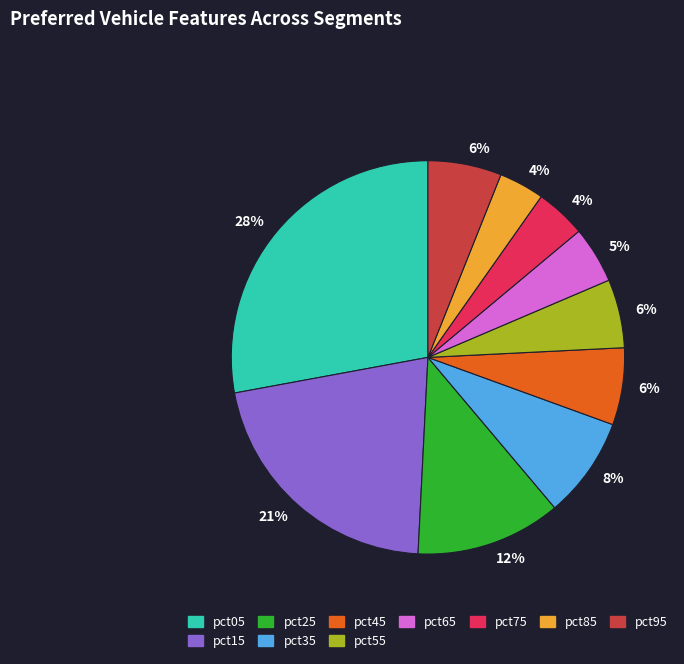

True or false: pct45 accounts for 13% of the total.

False